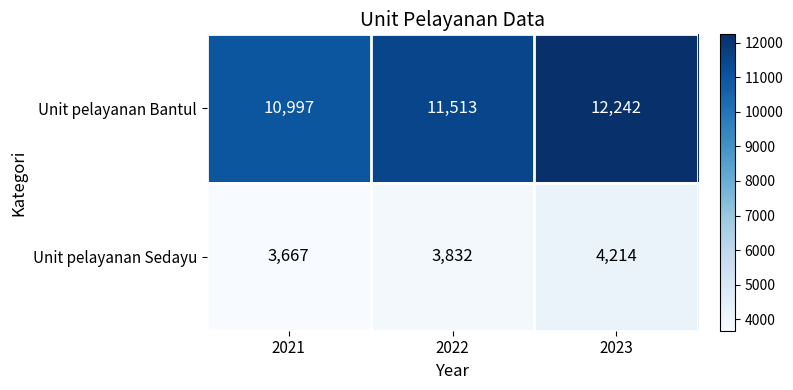

Which category has the lowest value across all series?

2021